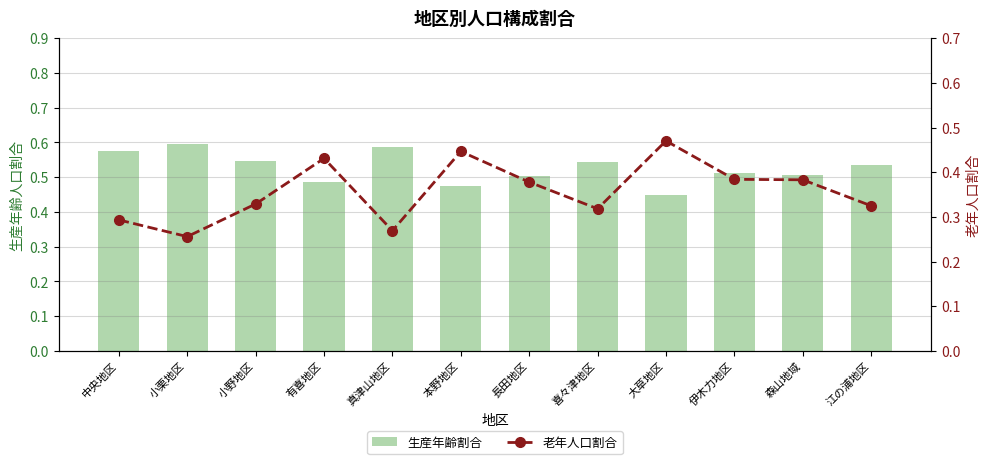

Reading left to right, what are all the values shown in this chart?

生産年齢割合: 0.6	0.6	0.5	0.5	0.6	0.5	0.5	0.5	0.4	0.5	0.5	0.5
老年人口割合: 0.3	0.3	0.3	0.4	0.3	0.4	0.4	0.3	0.5	0.4	0.4	0.3